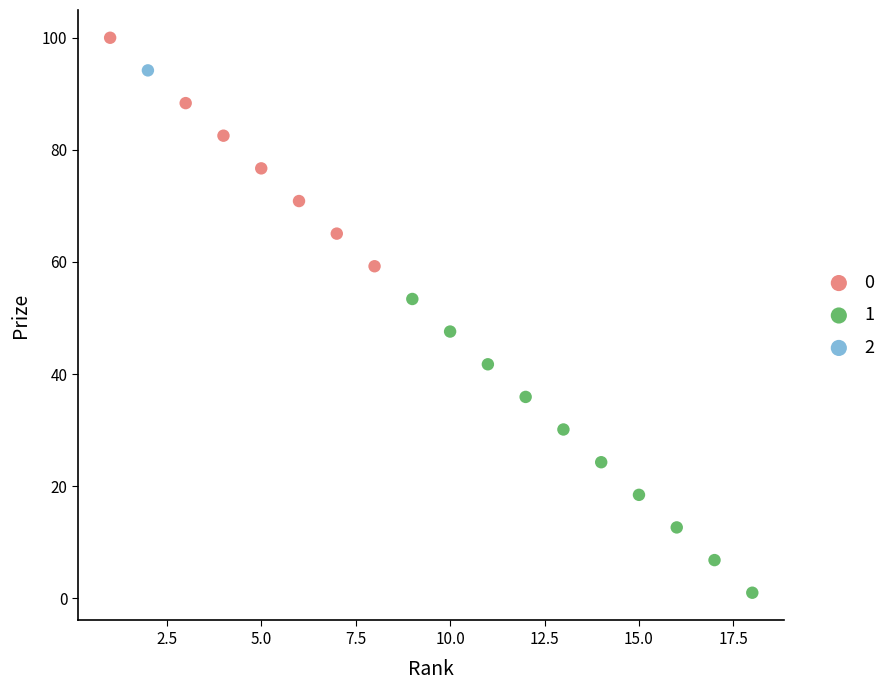

Which series reaches the maximum Y coordinate?

0